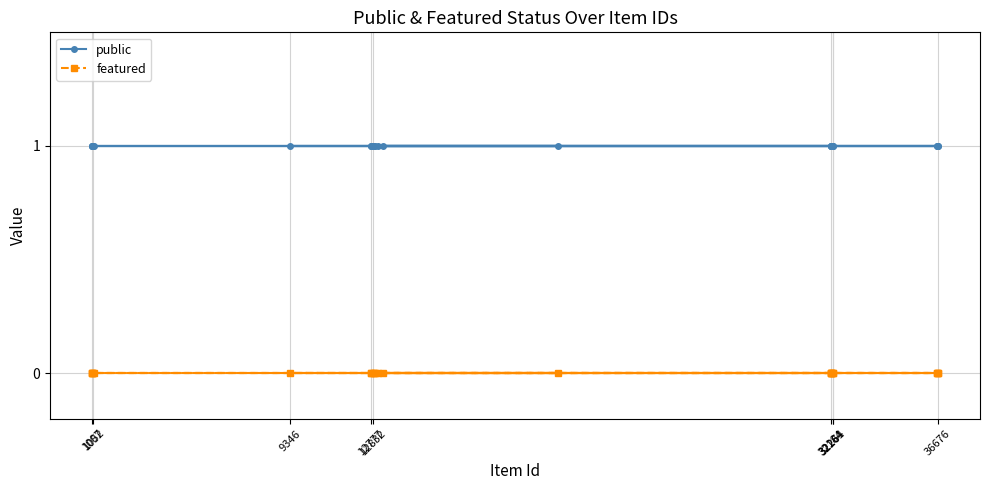

Rank the series by their average value, from lowest to highest.

featured, public